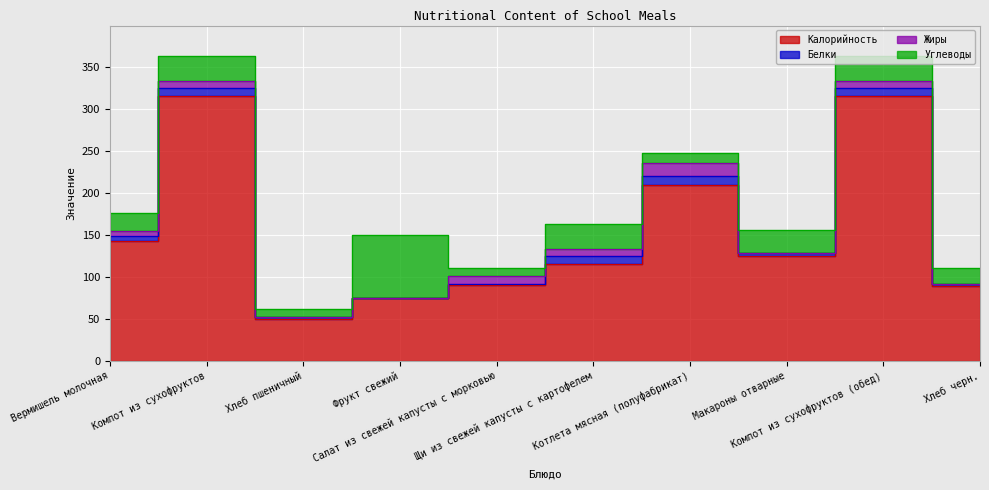

Reading left to right, extract all data points from this chart.

Калорийность: Вермишель молочная=143	Компот из сухофруктов=315	Хлеб пшеничный=50	Фрукт свежий=75	Салат из свежей капусты с морковью=90	Щи из свежей капусты с картофелем=115	Котлета мясная (полуфабрикат)=209	Макароны отварные=125	Компот из сухофруктов (обед)=315	Хлеб черн.=89
Белки: Вермишель молочная=6	Компот из сухофруктов=10	Хлеб пшеничный=2	Фрукт свежий=0	Салат из свежей капусты с морковью=1	Щи из свежей капусты с картофелем=10	Котлета мясная (полуфабрикат)=11	Макароны отварные=3	Компот из сухофруктов (обед)=10	Хлеб черн.=3
Жиры: Вермишель молочная=5	Компот из сухофруктов=8	Хлеб пшеничный=0	Фрукт свежий=0	Салат из свежей капусты с морковью=10	Щи из свежей капусты с картофелем=8	Котлета мясная (полуфабрикат)=16	Макароны отварные=0	Компот из сухофруктов (обед)=8	Хлеб черн.=0
Углеводы: Вермишель молочная=22	Компот из сухофруктов=30	Хлеб пшеничный=10	Фрукт свежий=75	Салат из свежей капусты с морковью=10	Щи из свежей капусты с картофелем=30	Котлета мясная (полуфабрикат)=12	Макароны отварные=28	Компот из сухофруктов (обед)=30	Хлеб черн.=18